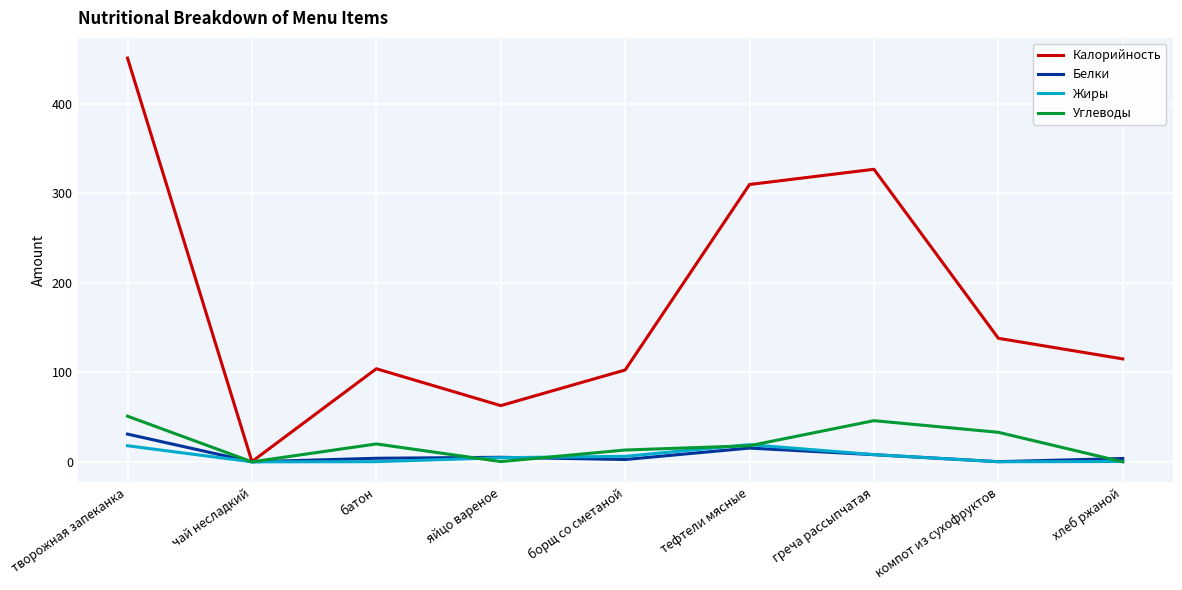

How many values in the Углеводы series are below 18?

4